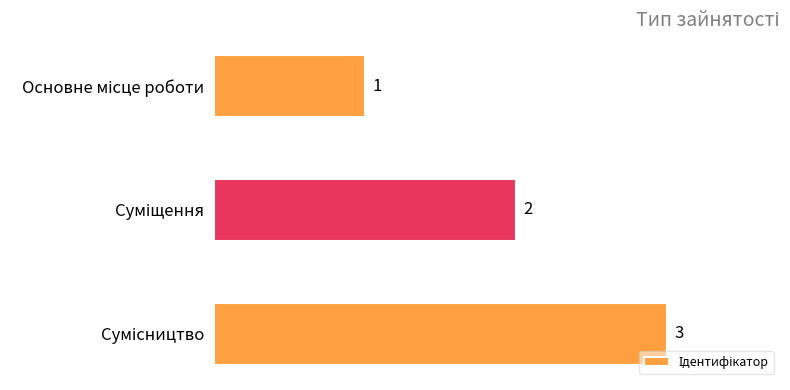

How many values are between 1 and 3?

3